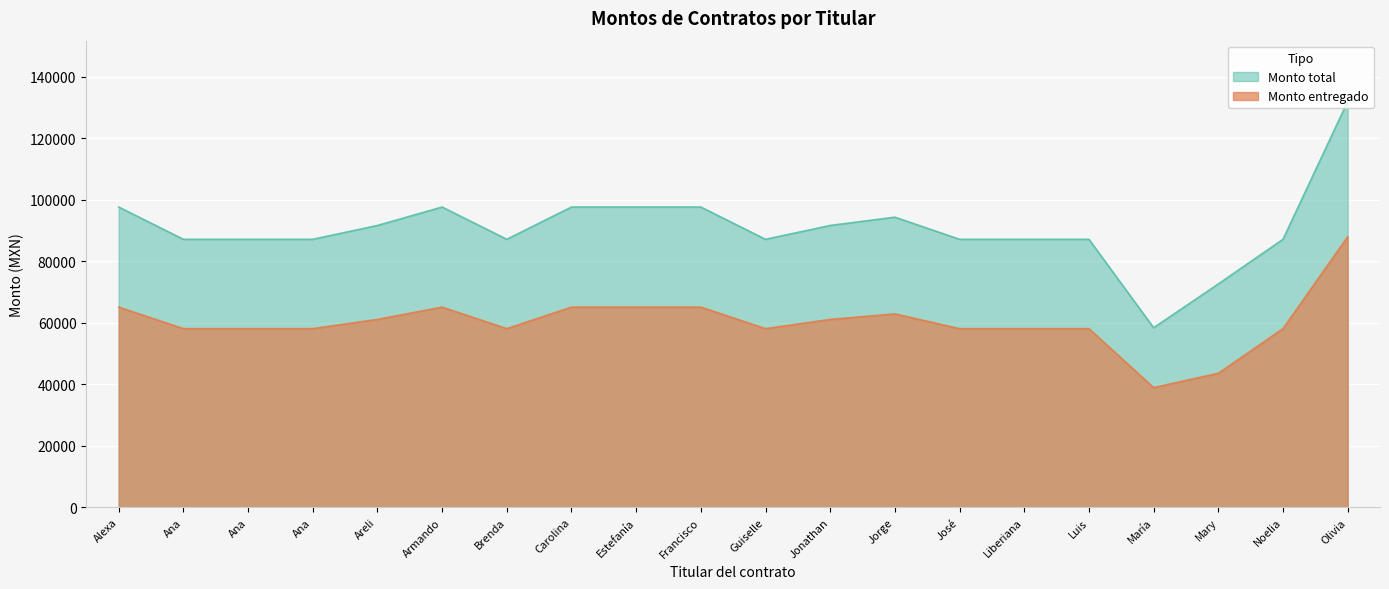

List the series in order of their peak value, lowest first.

Monto entregado, Monto total